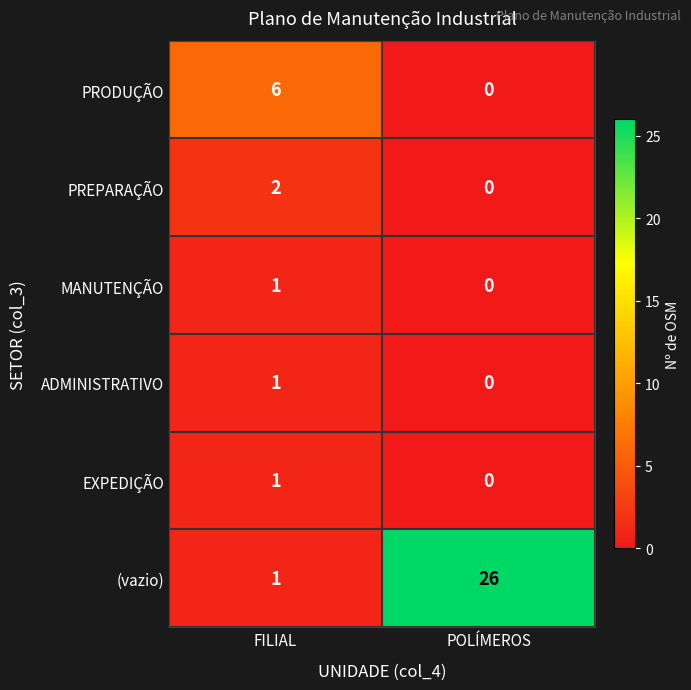

Reading left to right, extract all data points from this chart.

PRODUÇÃO: FILIAL=6	POLÍMEROS=0
PREPARAÇÃO: FILIAL=2	POLÍMEROS=0
MANUTENÇÃO: FILIAL=1	POLÍMEROS=0
ADMINISTRATIVO: FILIAL=1	POLÍMEROS=0
EXPEDIÇÃO: FILIAL=1	POLÍMEROS=0
(vazio): FILIAL=1	POLÍMEROS=26